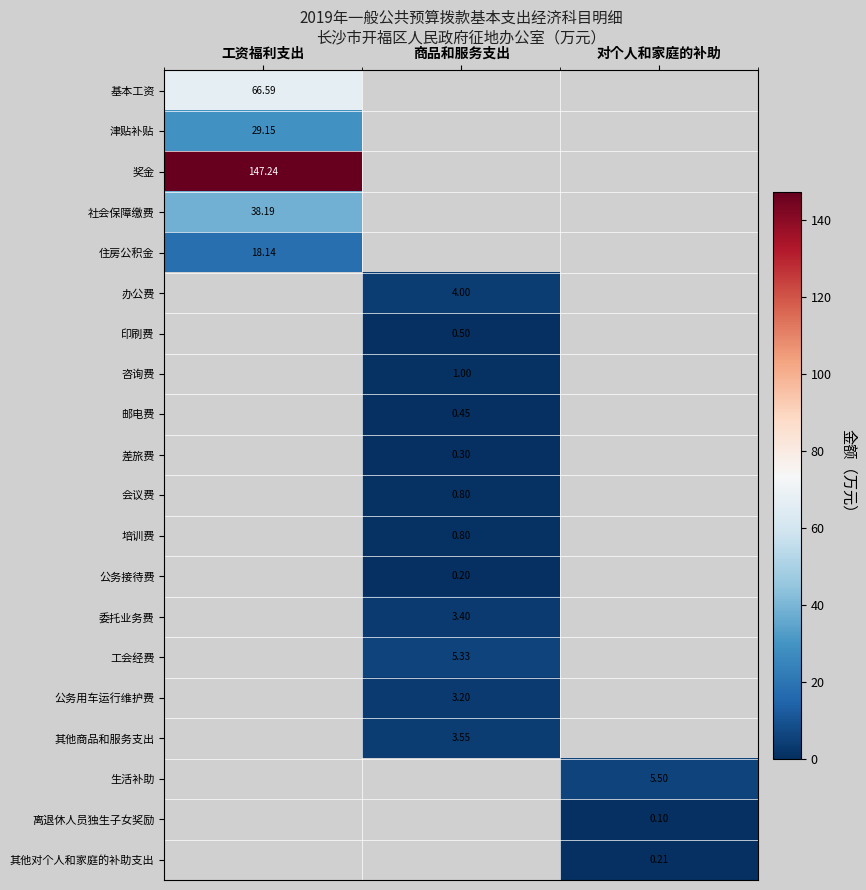

The 培训费 series shows 0.8 at 商品和服务支出. True or false?

True